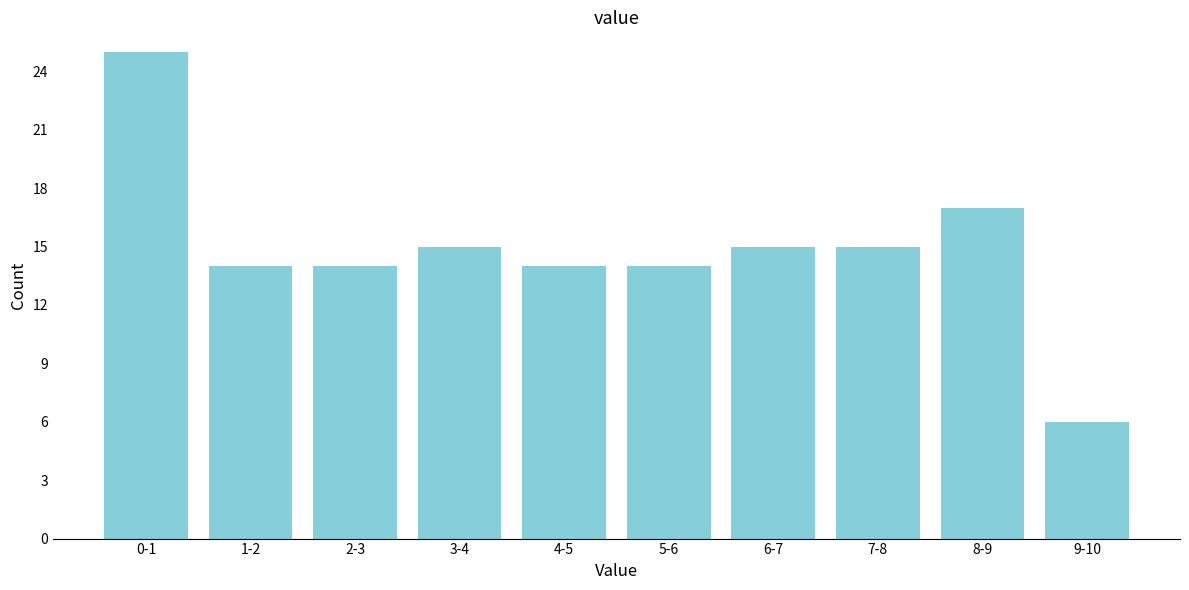

Reading left to right, extract all data points from this chart.

25	14	14	15	14	14	15	15	17	6